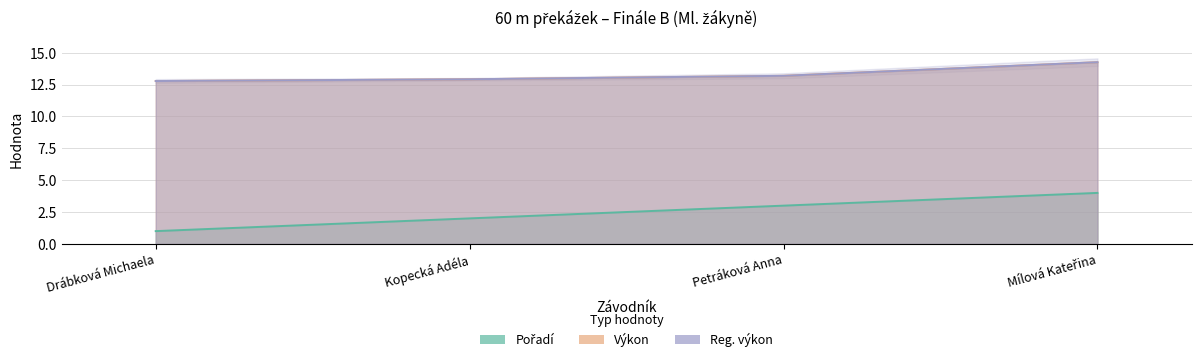

What is the total value across all series at Petráková Anna?

29.4